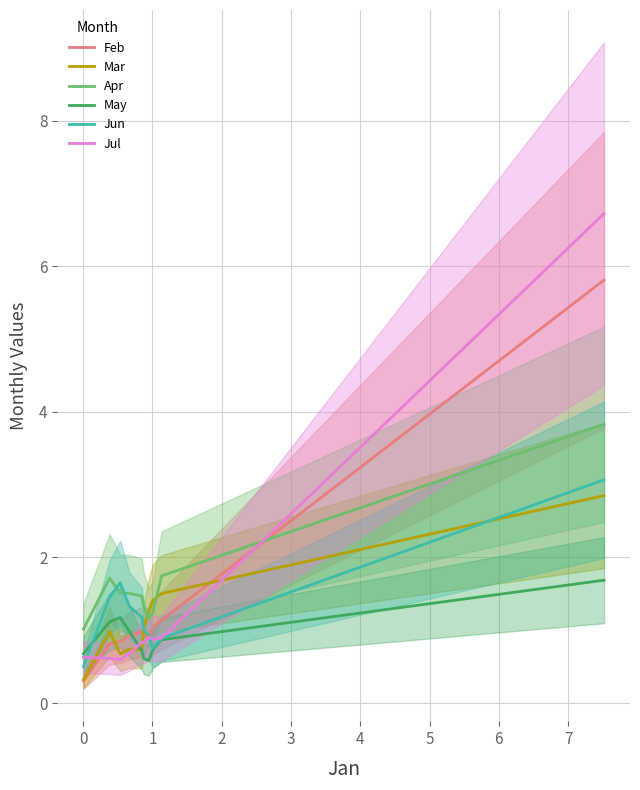

True or false: Apr and Feb intersect in this chart.

True